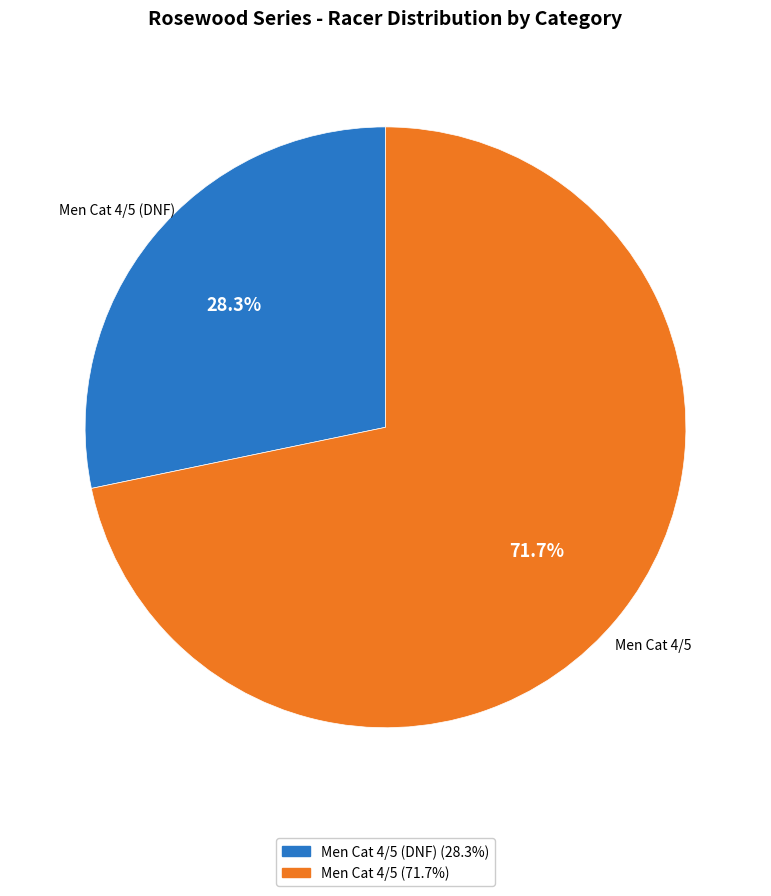

Does any single category account for the majority?

Yes